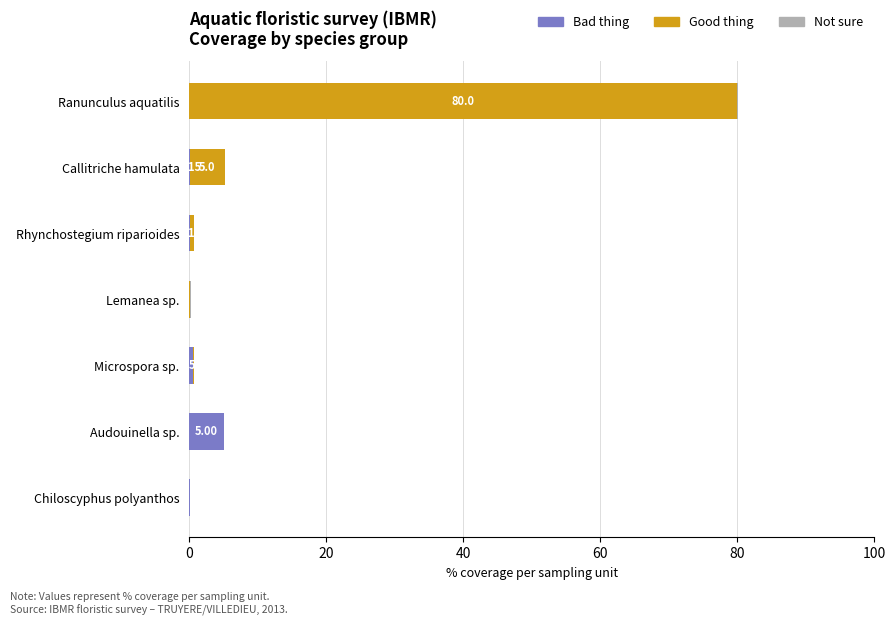

What is the sum of all Bad thing values?

5.9